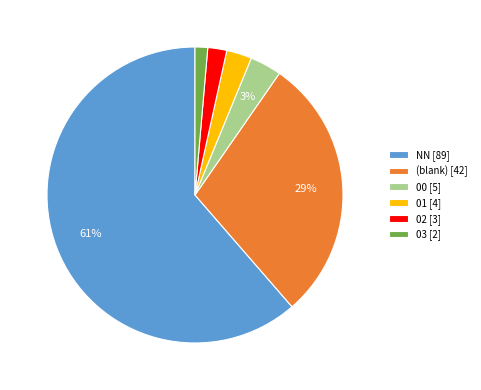

Is it true that NN [89] is 51% of the pie?

False